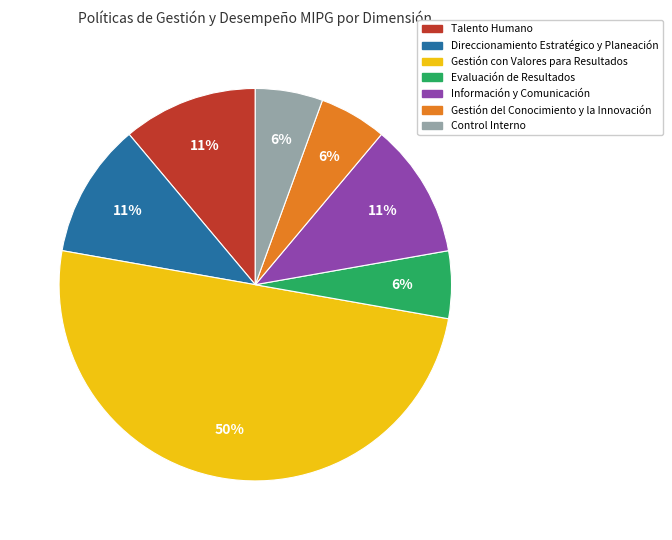

Between Gestión con Valores para Resultados and Evaluación de Resultados, which is larger?

Gestión con Valores para Resultados